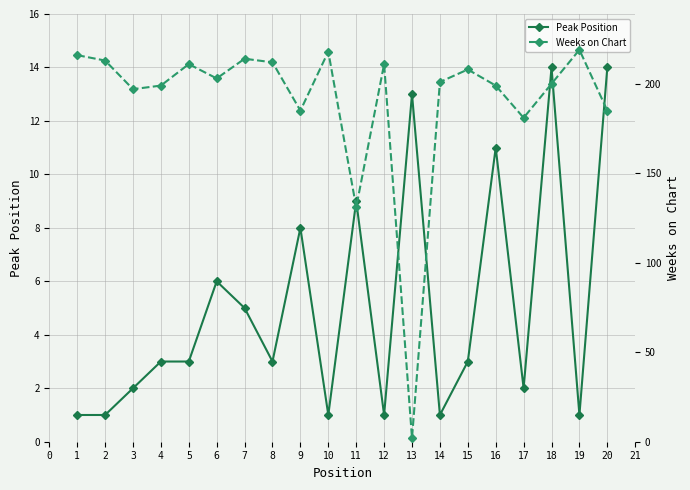

True or false: Weeks on Chart has more than 1 interior local peaks.

True